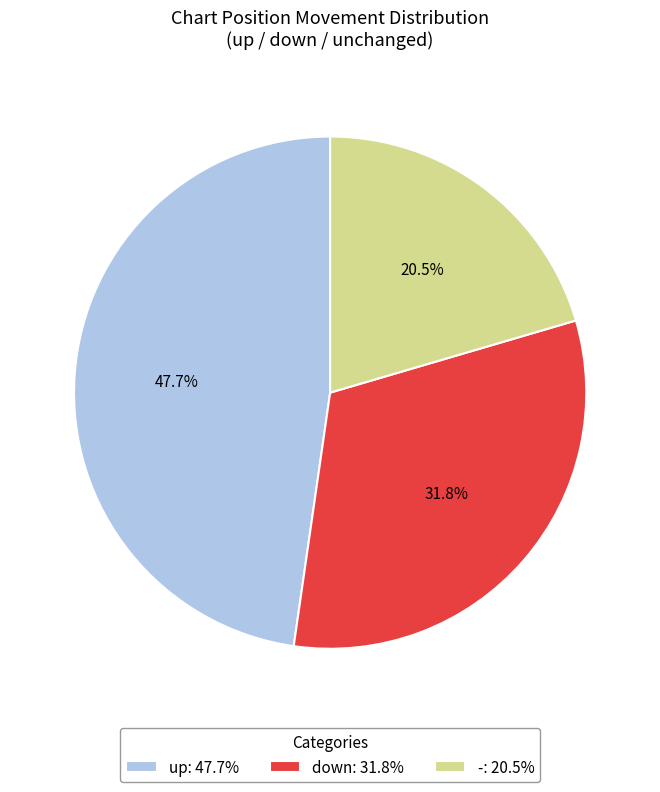

How many segments does this pie chart have?

3